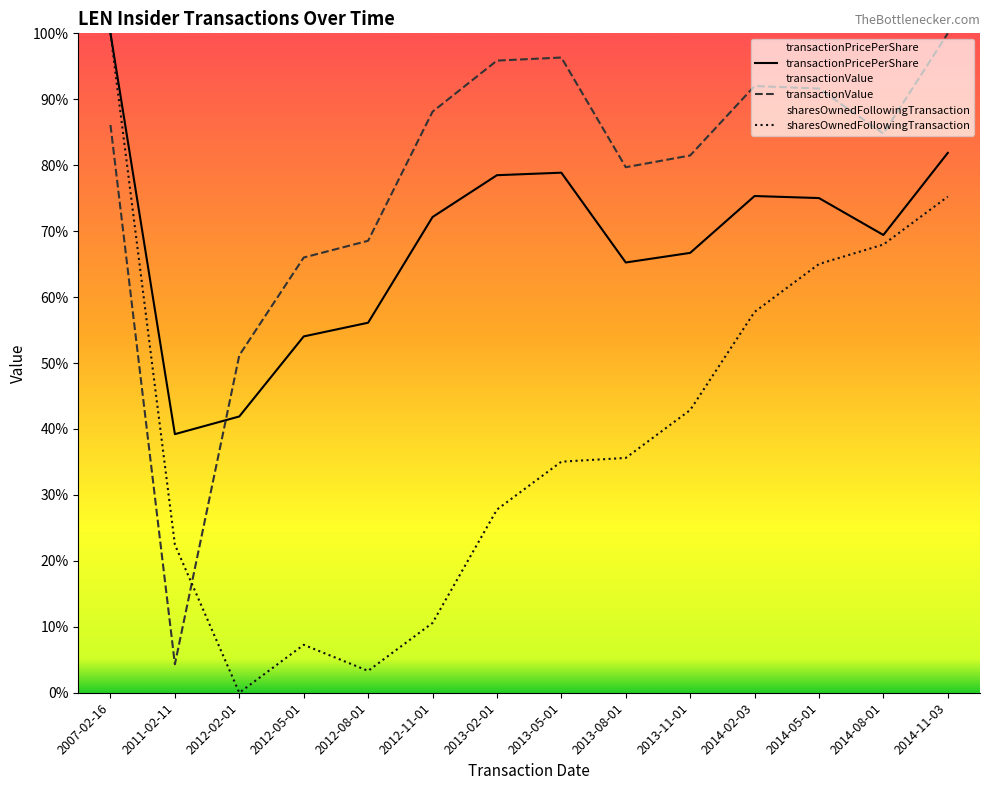

What is the approximate value of sharesOwnedFollowingTransaction at 2012-05-01?

7.3